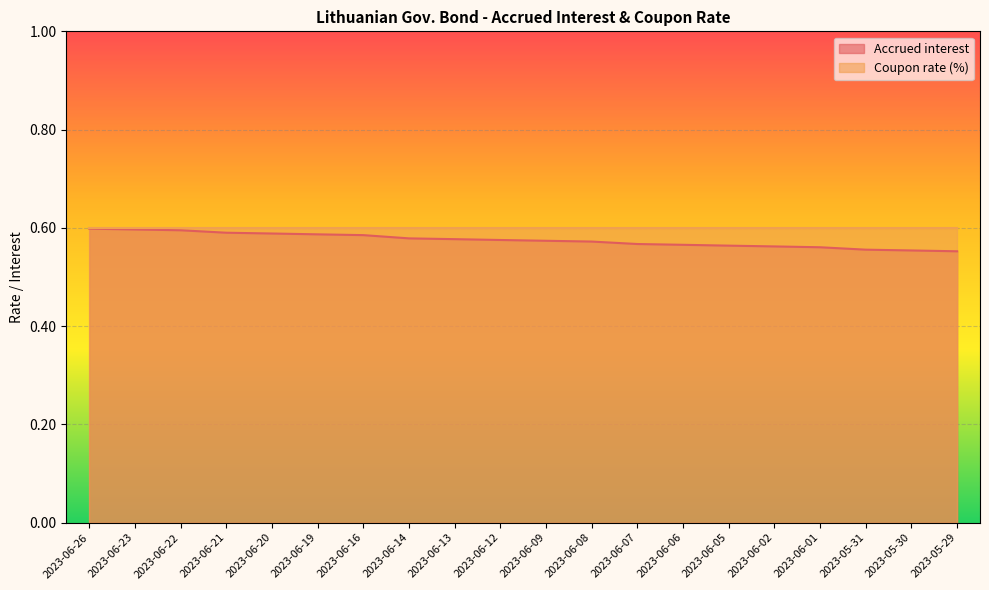

What is the sum of the values at 2023-06-19 and 2023-06-20?

1.2